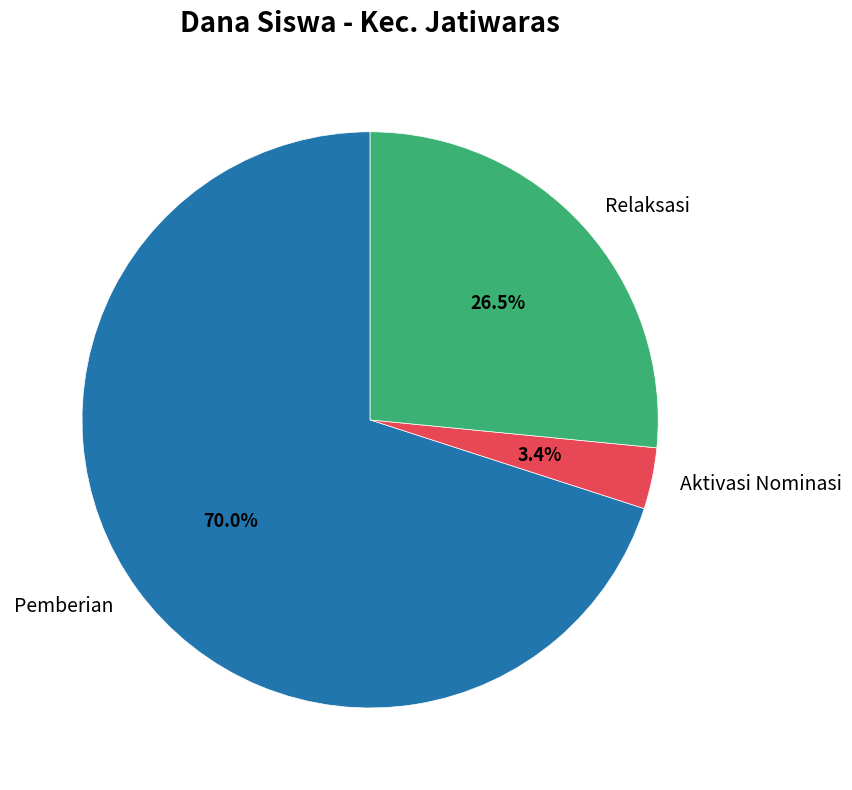

To the nearest percent, what is the difference between the largest and smallest slice percentages?

67%